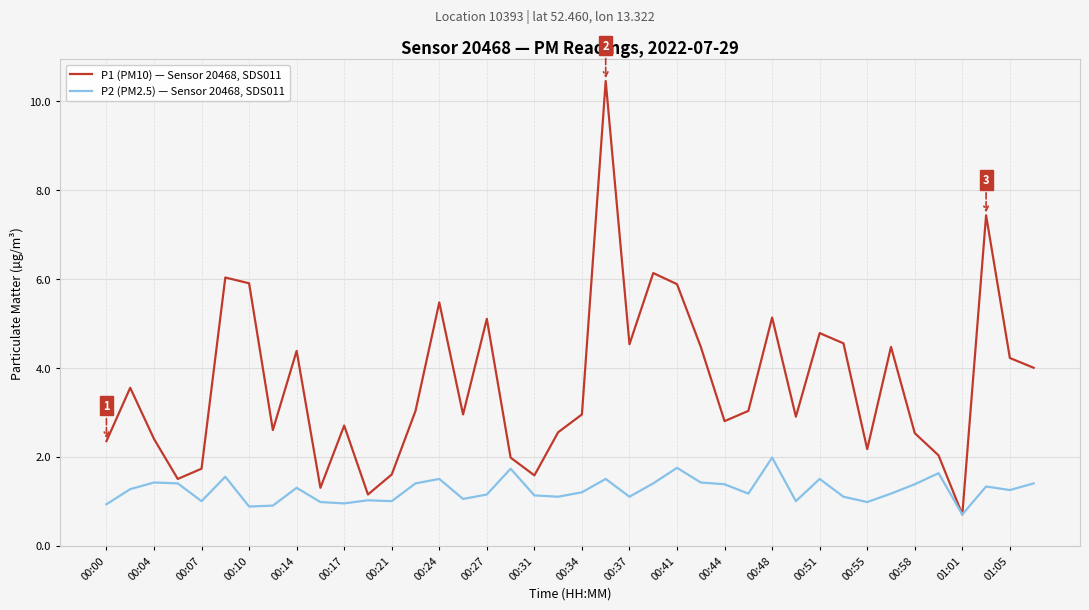

What is the lowest value of the P1 (PM10) — Sensor 20468, SDS011 series?

0.7